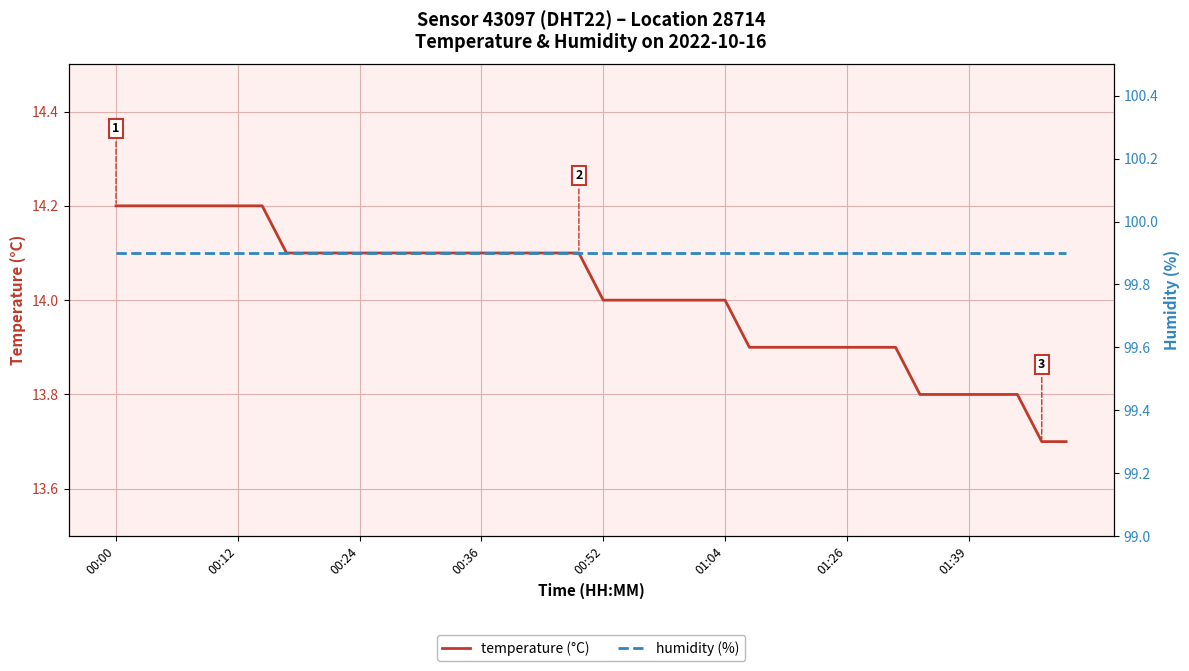

What is the maximum value for temperature (°C)?

14.2